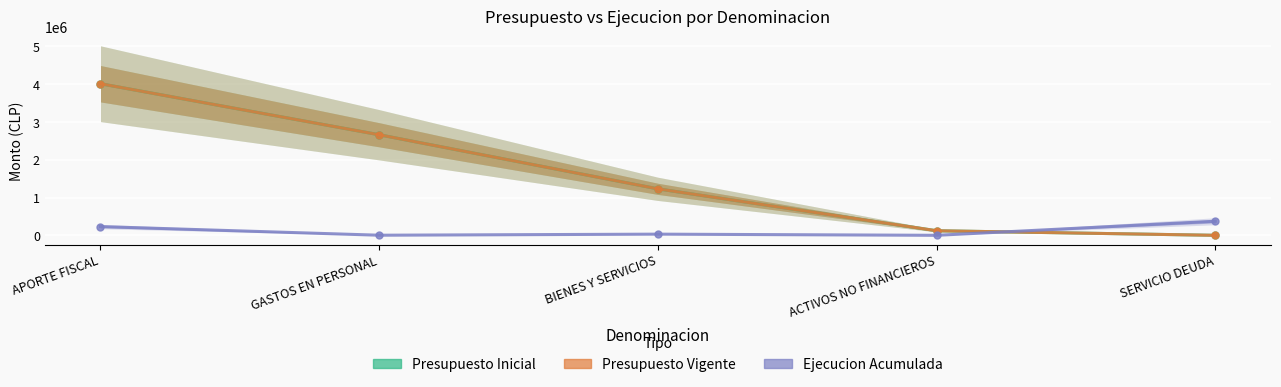

What is the difference between the Presupuesto Vigente values at GASTOS EN PERSONAL and APORTE FISCAL?

1351476